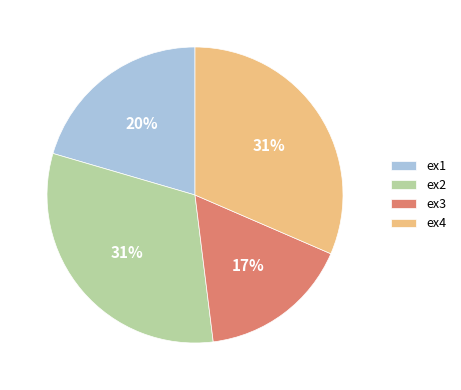

To the nearest percent, what percentage of the pie is ex3?

17%